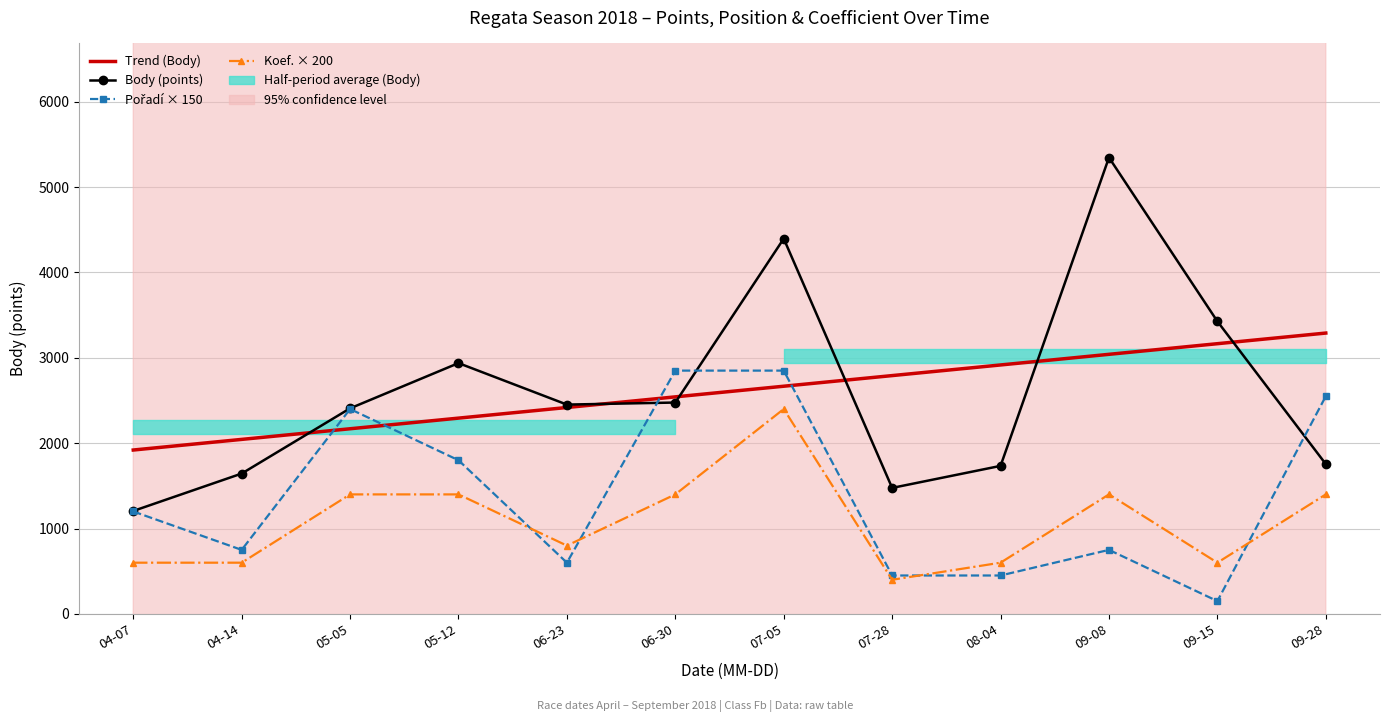

How many data points in Pořadí × 150 are above 1200?

5